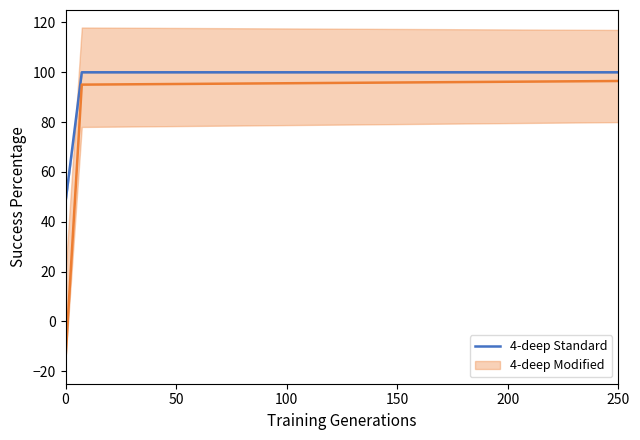

True or false: the data shows 139 at 25.

False